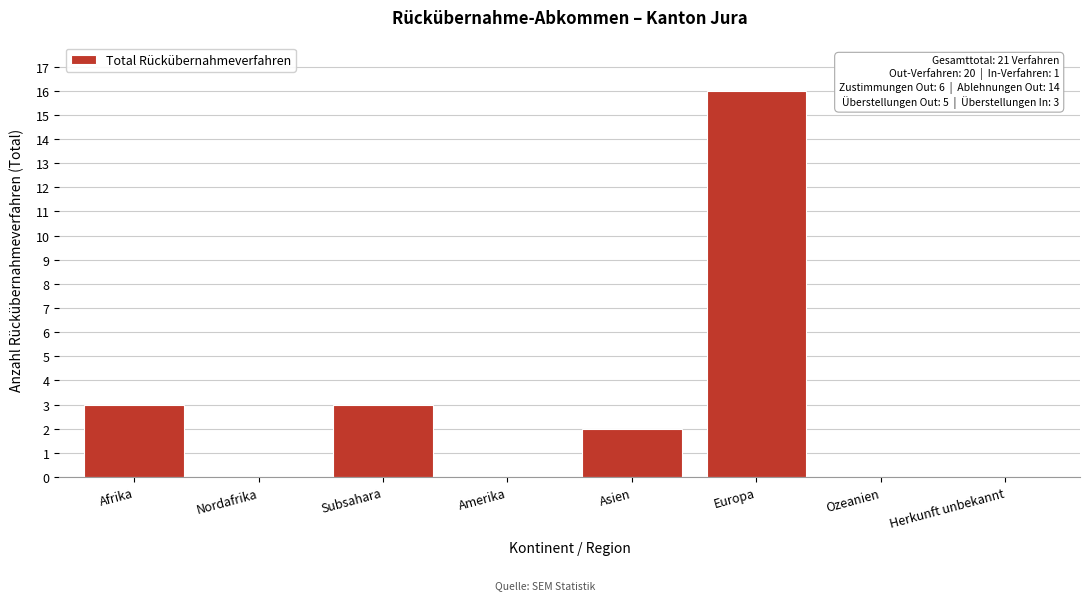

Reading left to right, transcribe all the data shown in this chart.

Afrika=3	Nordafrika=0	Subsahara=3	Amerika=0	Asien=2	Europa=16	Ozeanien=0	Herkunft unbekannt=0